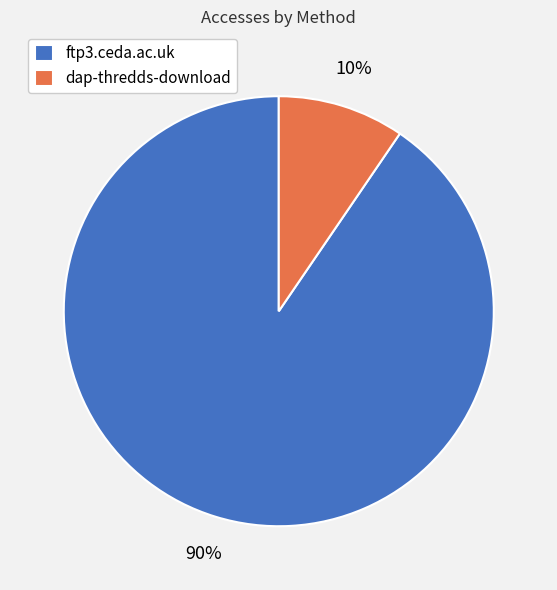

What is the ratio of the value at dap-thredds-download to the value at ftp3.ceda.ac.uk?

0.1